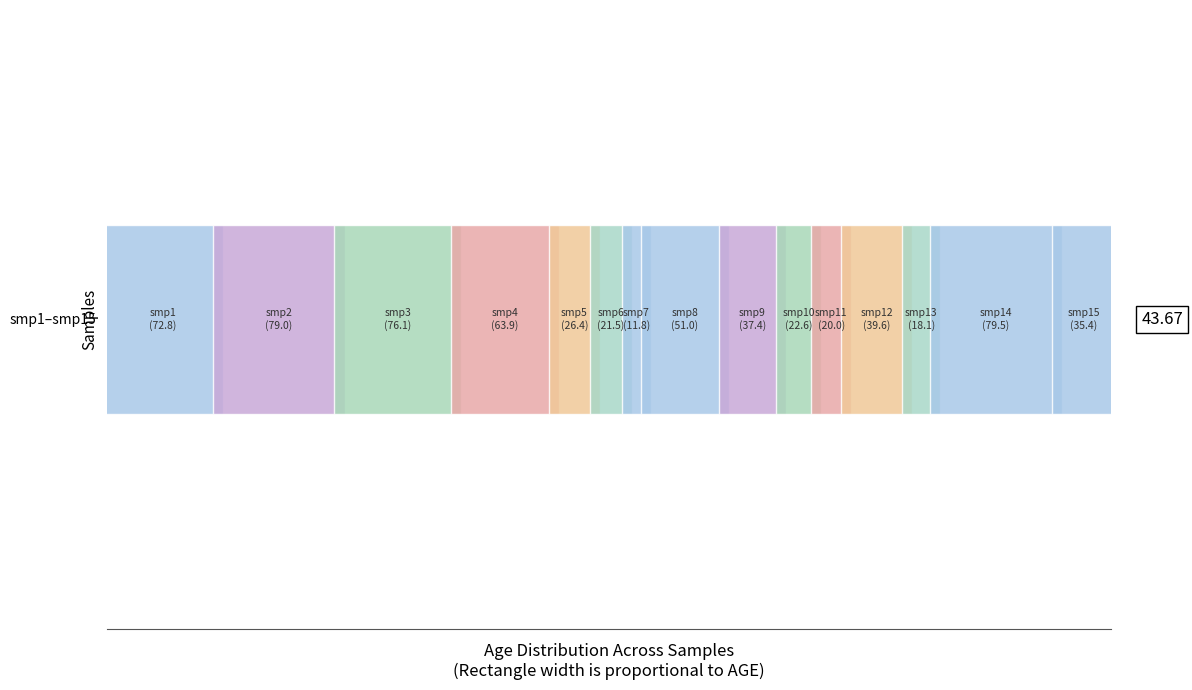

Approximately how many times larger is the value at smp3 compared to smp10?

3.4